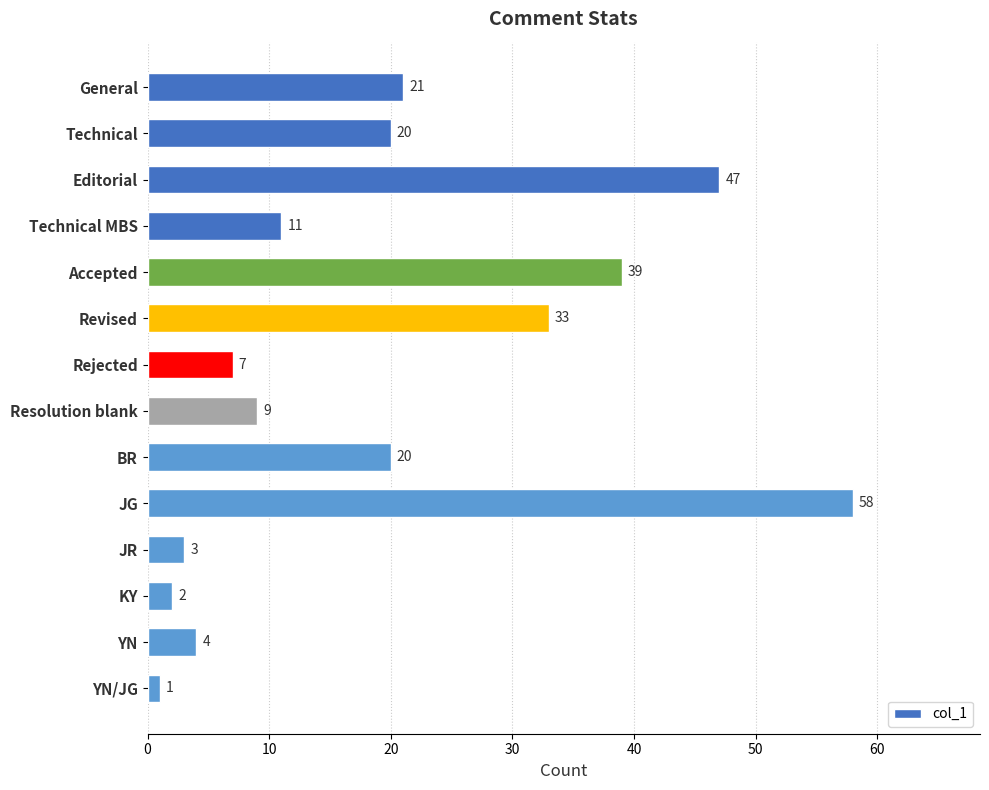

Which label corresponds to the largest value in the chart?

JG